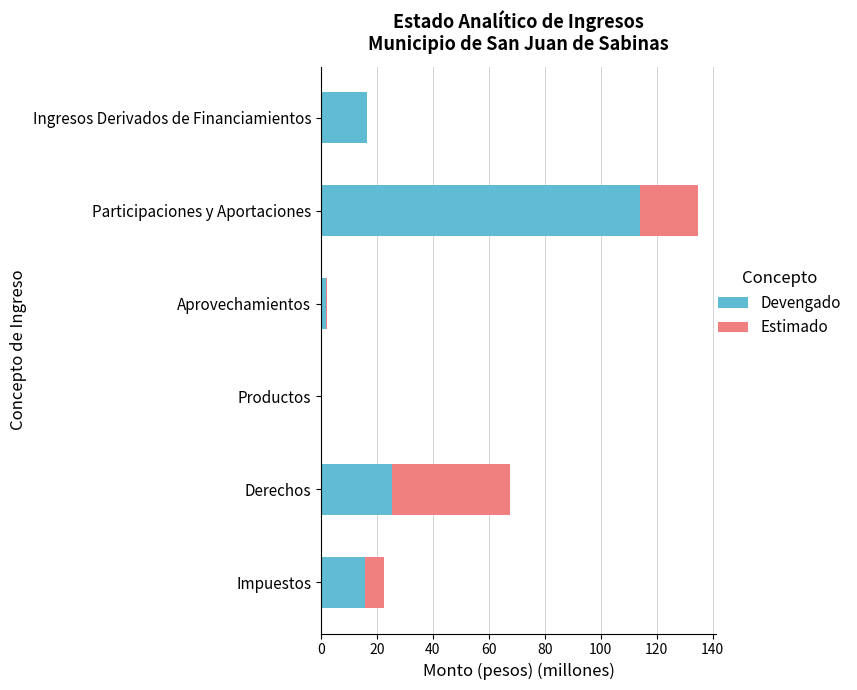

Which category has the highest value in the Devengado series?

Participaciones y Aportaciones